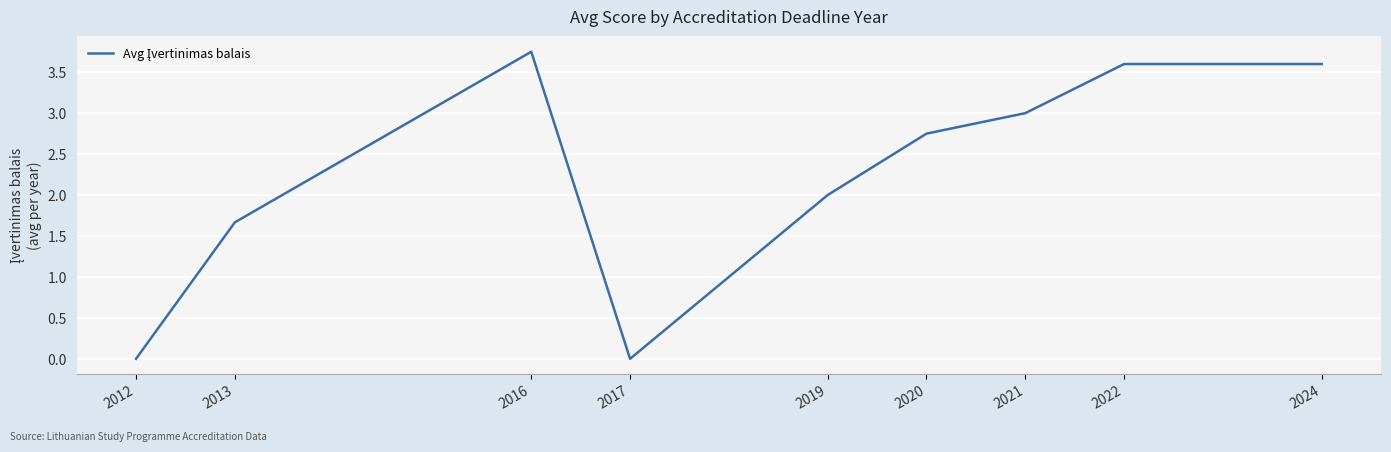

What is the average value?

2.3